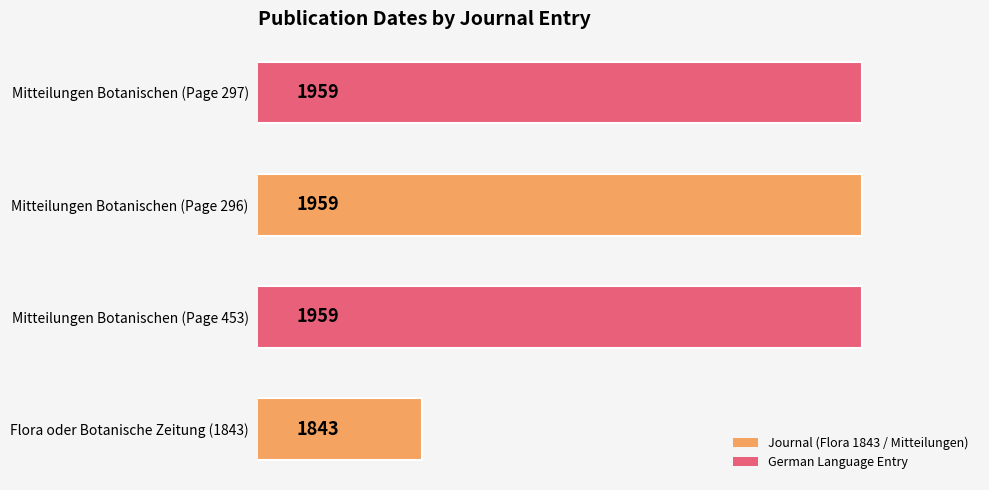

Which label corresponds to the smallest value in the chart?

Flora oder Botanische Zeitung (1843)